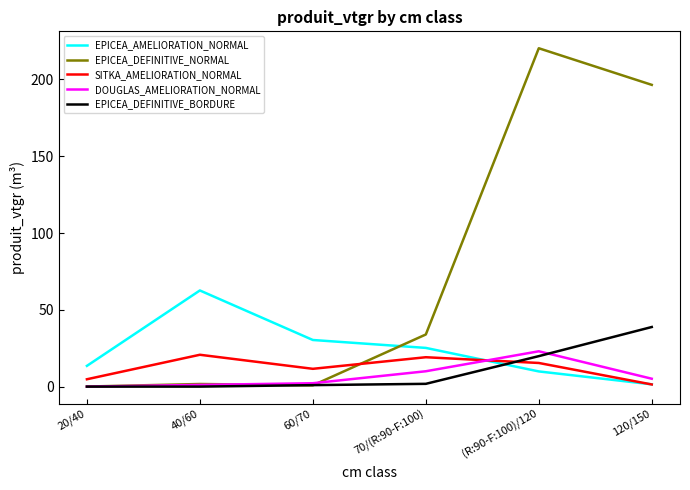

How many times do SITKA_AMELIORATION_NORMAL and DOUGLAS_AMELIORATION_NORMAL cross each other?

1